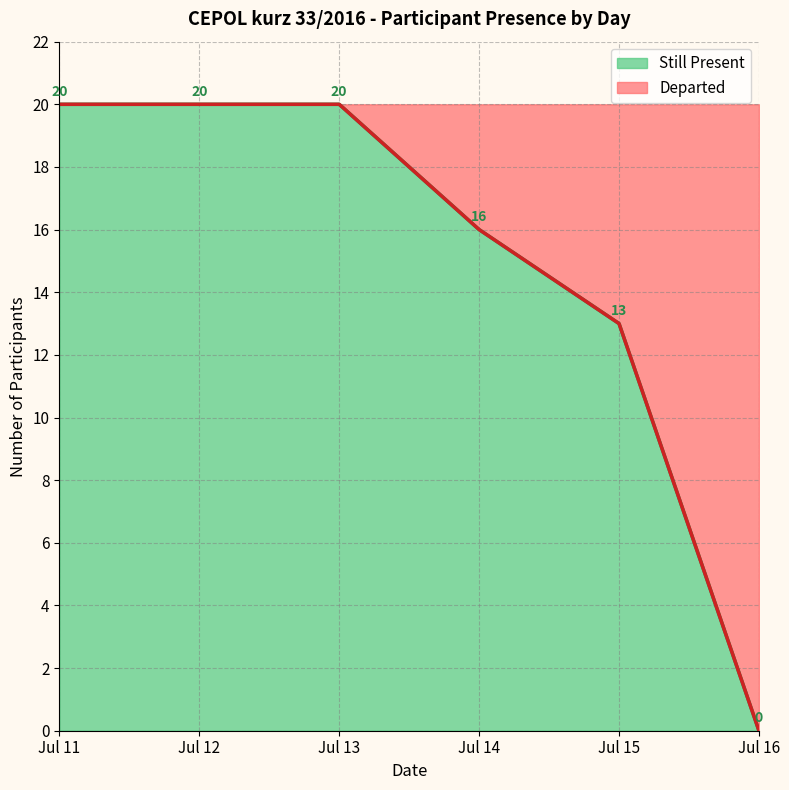

What is the total value across all series at Jul 15?

20